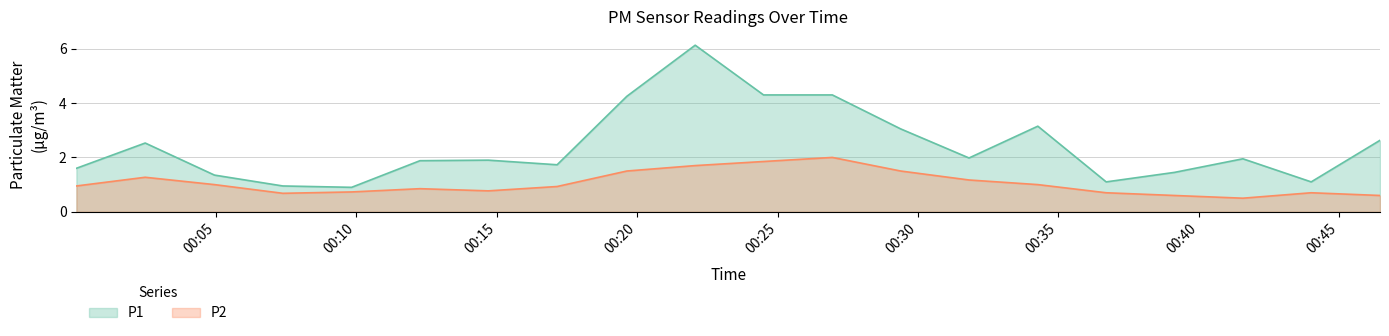

Is the value of P2 at 2023-07-20T00:17:09 greater than the value of P1 at 2023-07-20T00:09:50?

Yes